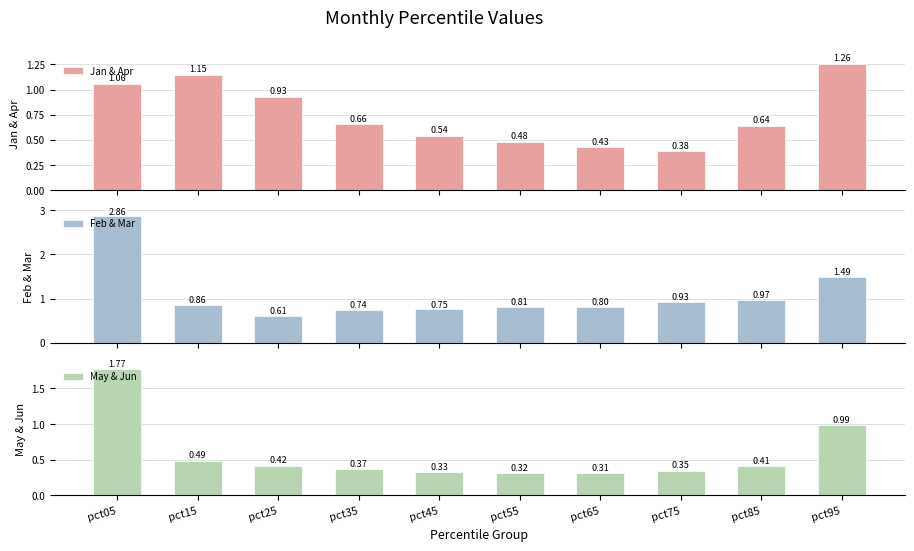

What is the approximate value of Jan & Apr at pct35?

0.7